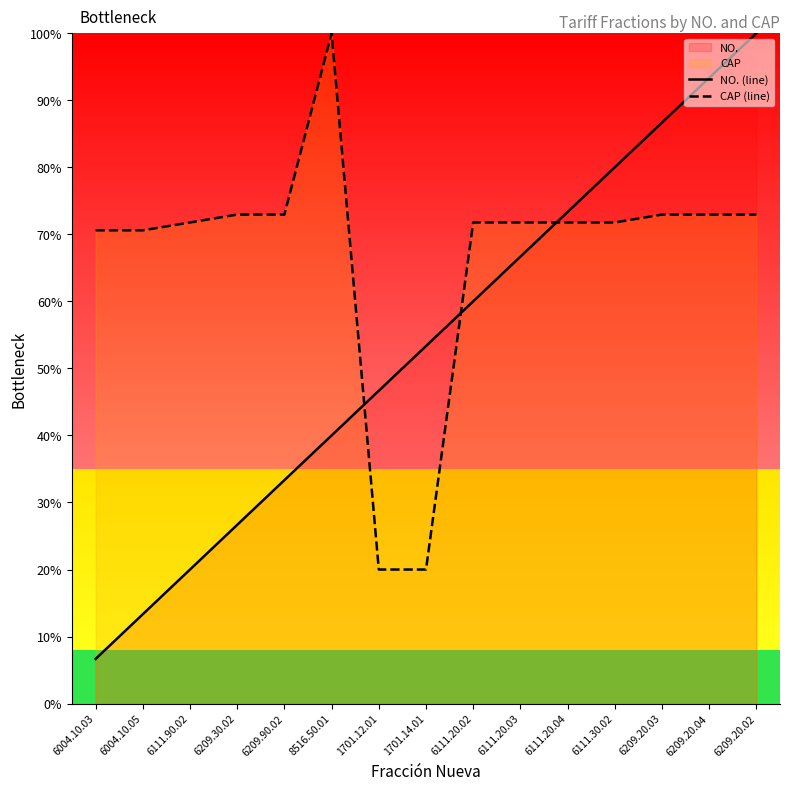

Is the value of CAP (line) at 6111.20.04 greater than the value of NO. (line) at 6209.20.02?

No